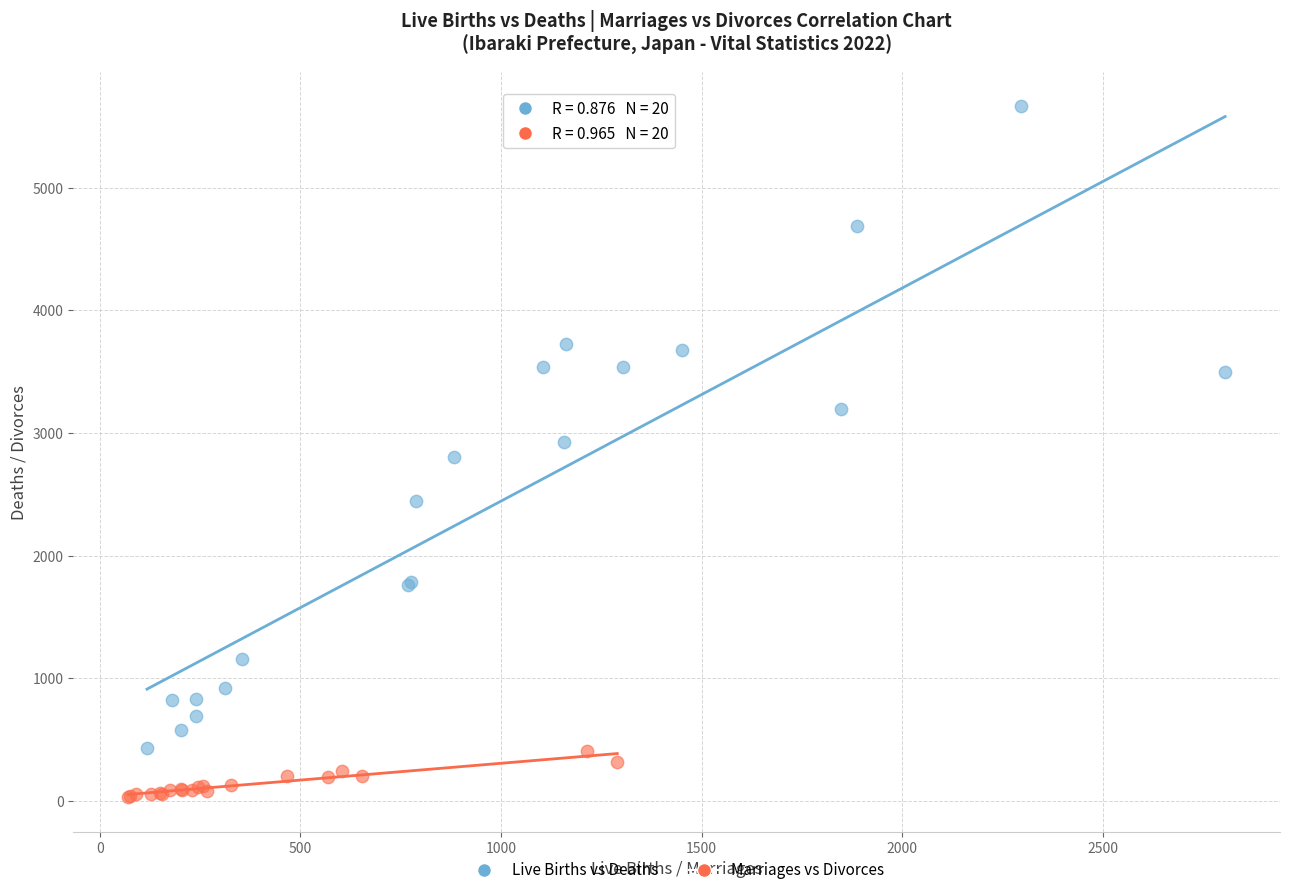

Which series reaches the minimum Y coordinate?

Marriages vs Divorces